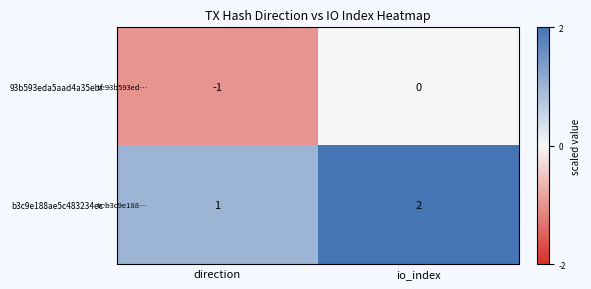

Reading left to right, list all the values displayed in this chart.

93b593eda5aad4a35ebf…: -1	0
b3c9e188ae5c483234ec…: 1	2